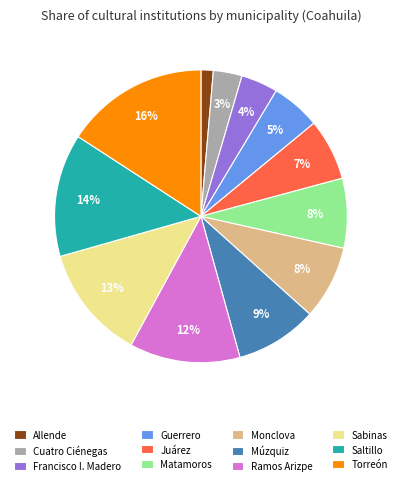

What is the ratio of the value at Guerrero to the value at Torreón?

0.3